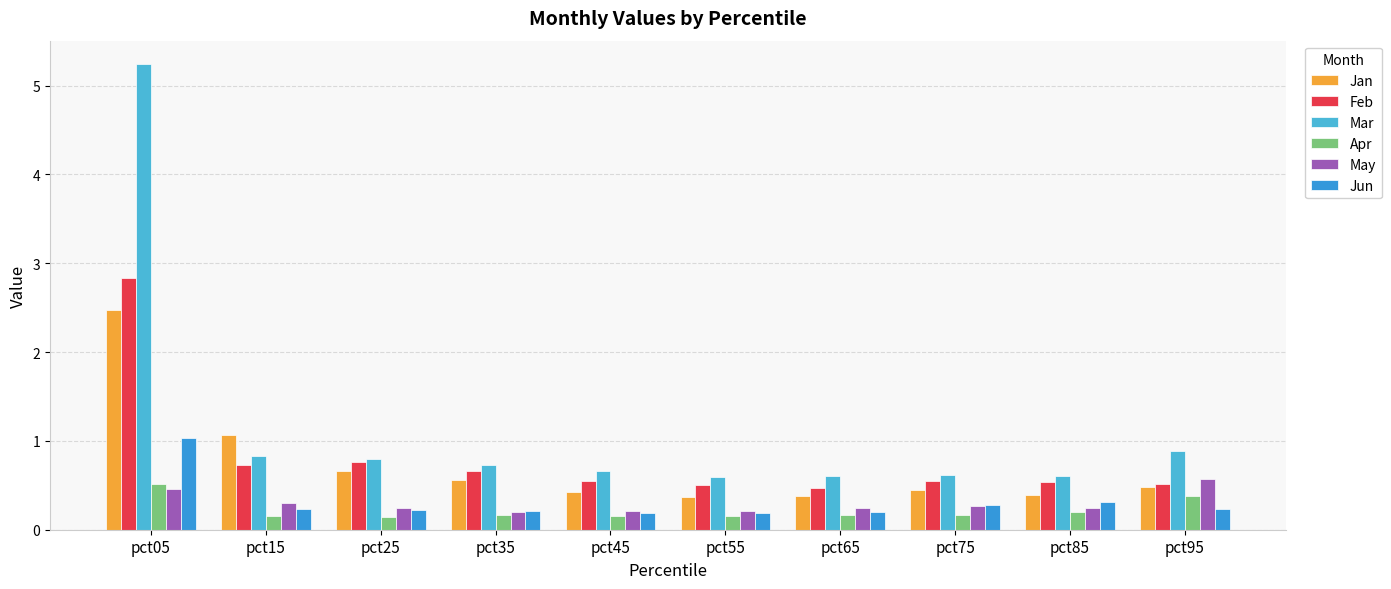

What is the sum of all Jan values?

7.3